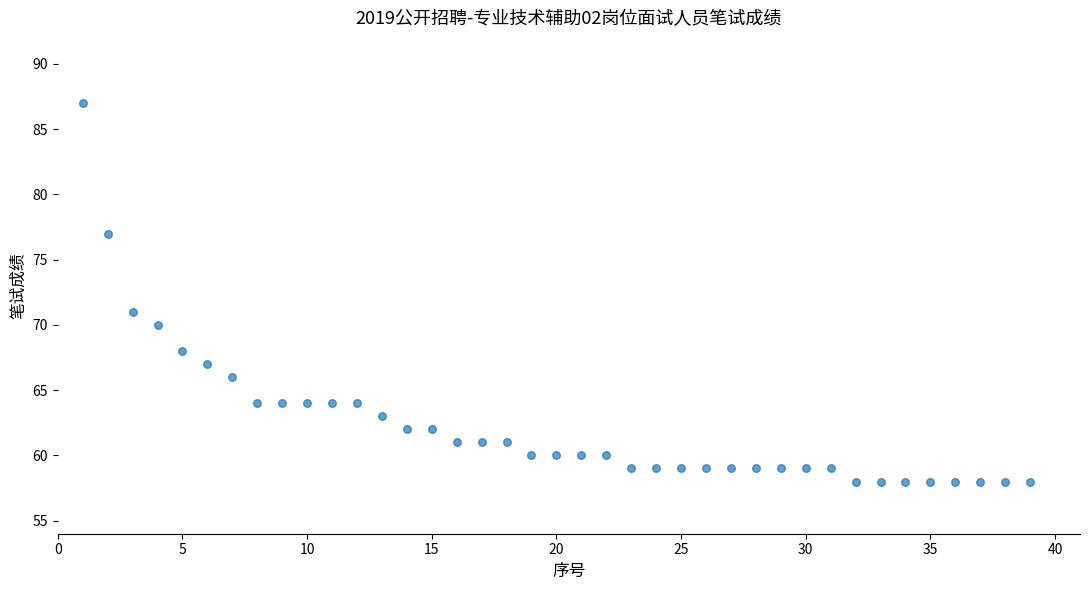

What Y value in the scatter plot is closest to 72?

71